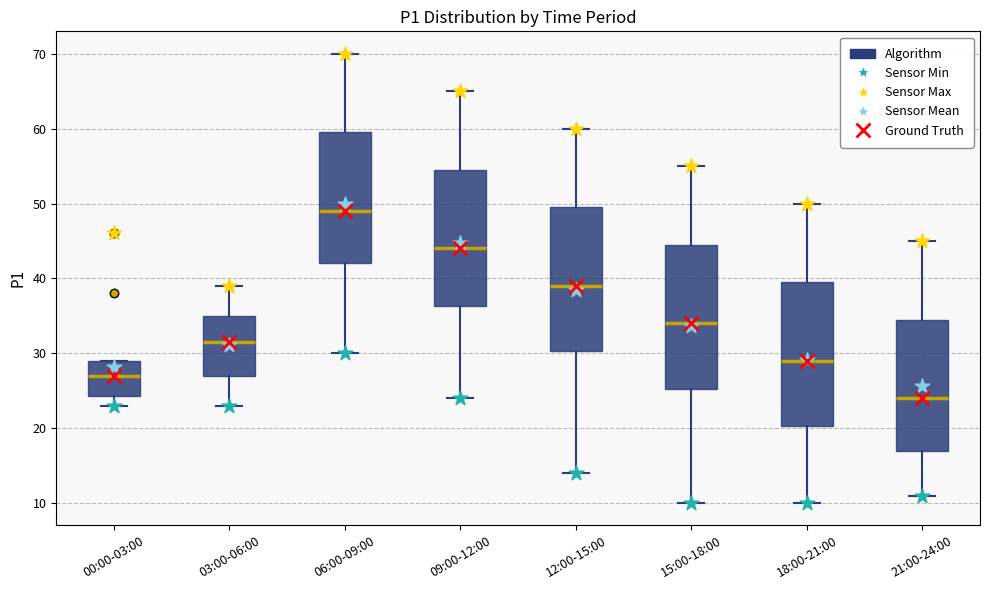

Where is the upper edge of the box for 18:00-21:00 on the y-axis? The values are not printed on the chart, so give them approximately, as read against the axis.

40